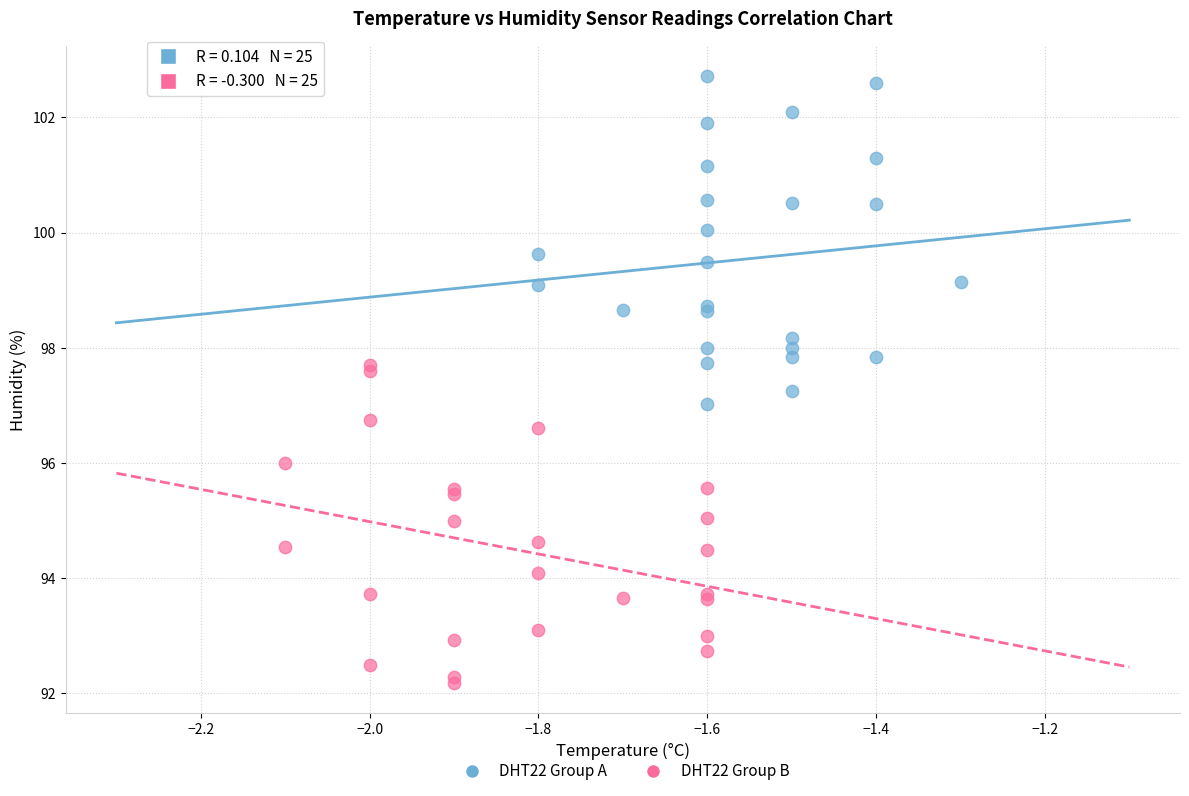

Which series reaches the minimum Y coordinate?

DHT22 Group B